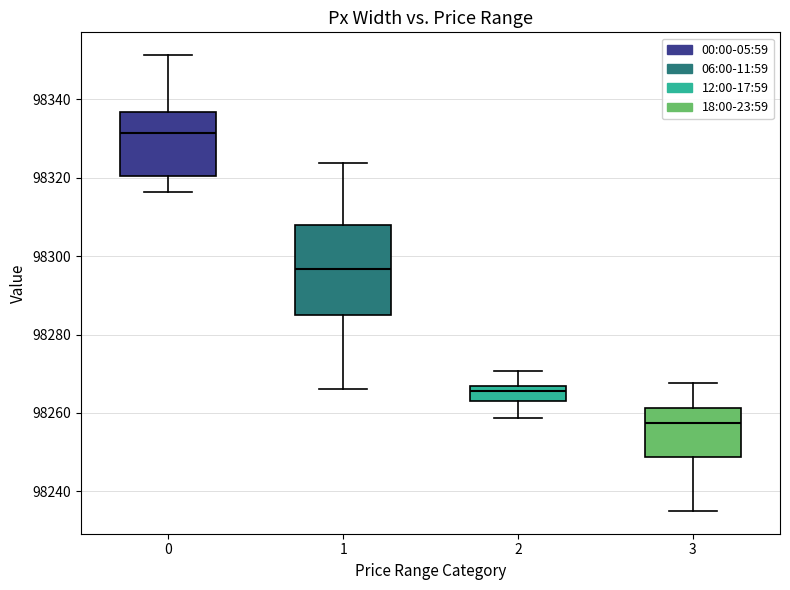

Where is the upper edge of the box at x = 0 on the y-axis? The values are not printed on the chart, so give them approximately, as read against the axis.

98336